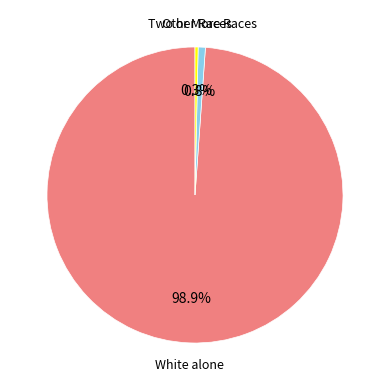

Does any single category account for the majority?

Yes